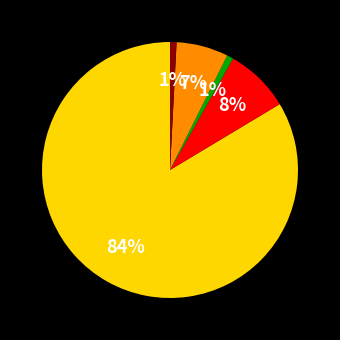

Does any single category account for the majority?

Yes